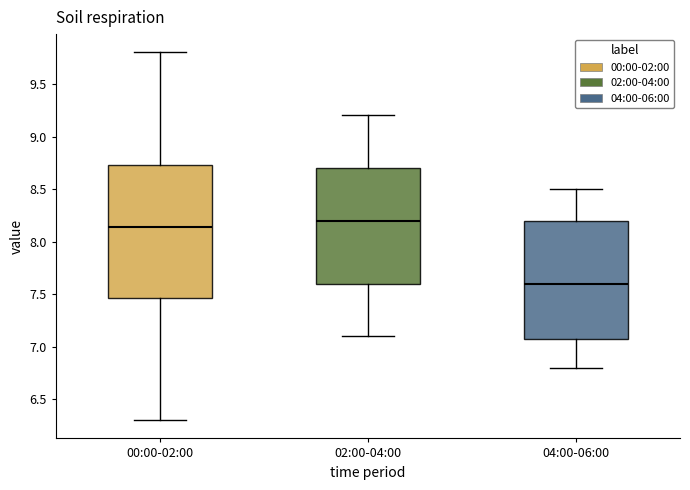

Where does the median line of the box for 02:00-04:00 sit on the y-axis? The values are not printed on the chart, so give them approximately, as read against the axis.

8.20